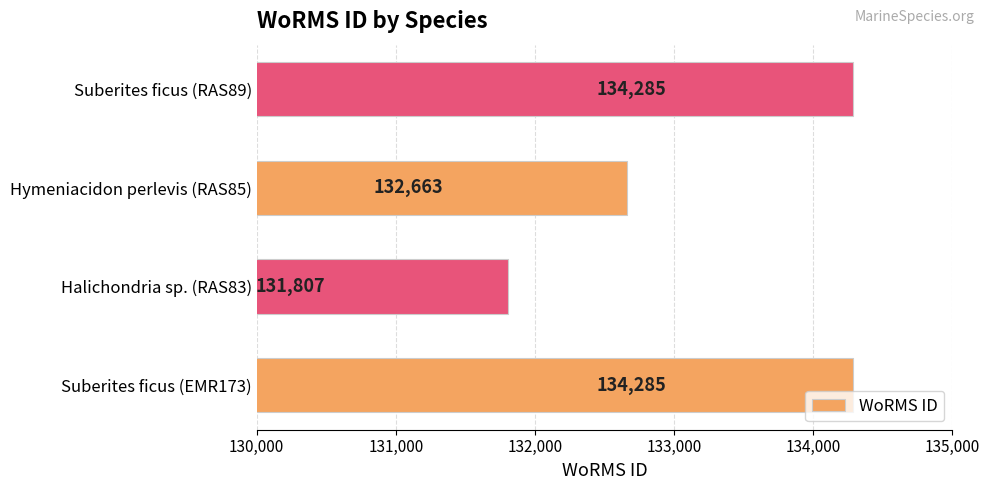

Which has a higher value, Suberites ficus (RAS89) or Hymeniacidon perlevis (RAS85)?

Suberites ficus (RAS89)